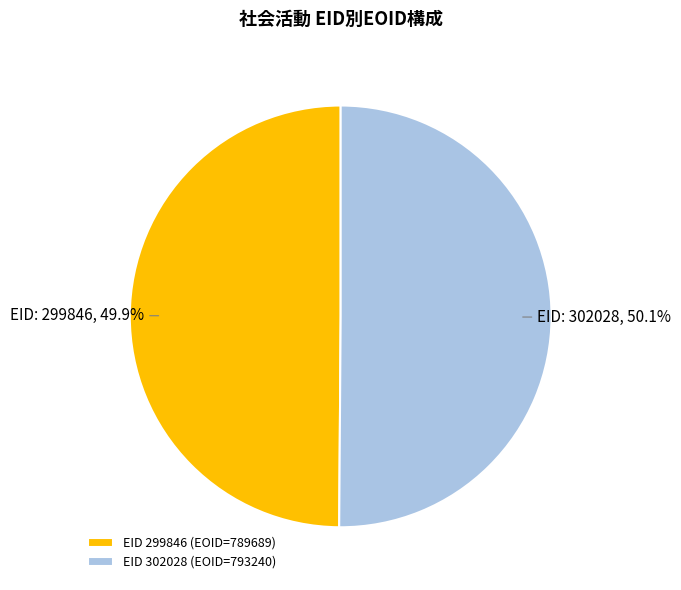

What percentage is NOT represented by EID 299846 (EOID=789689)?

50.1%